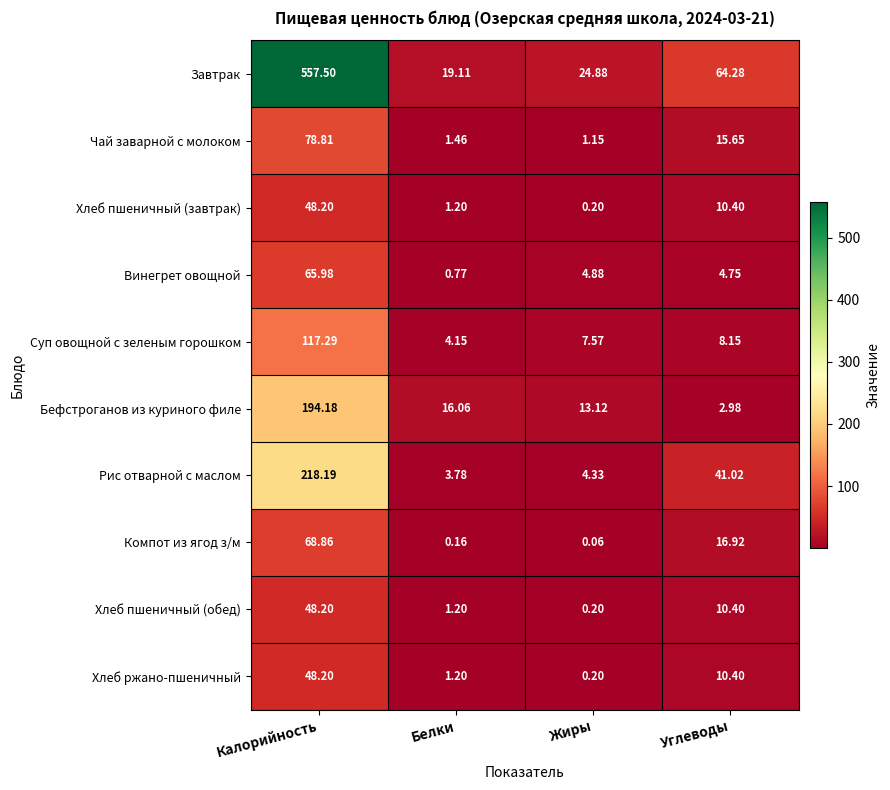

Which series has the largest total across all categories?

Завтрак